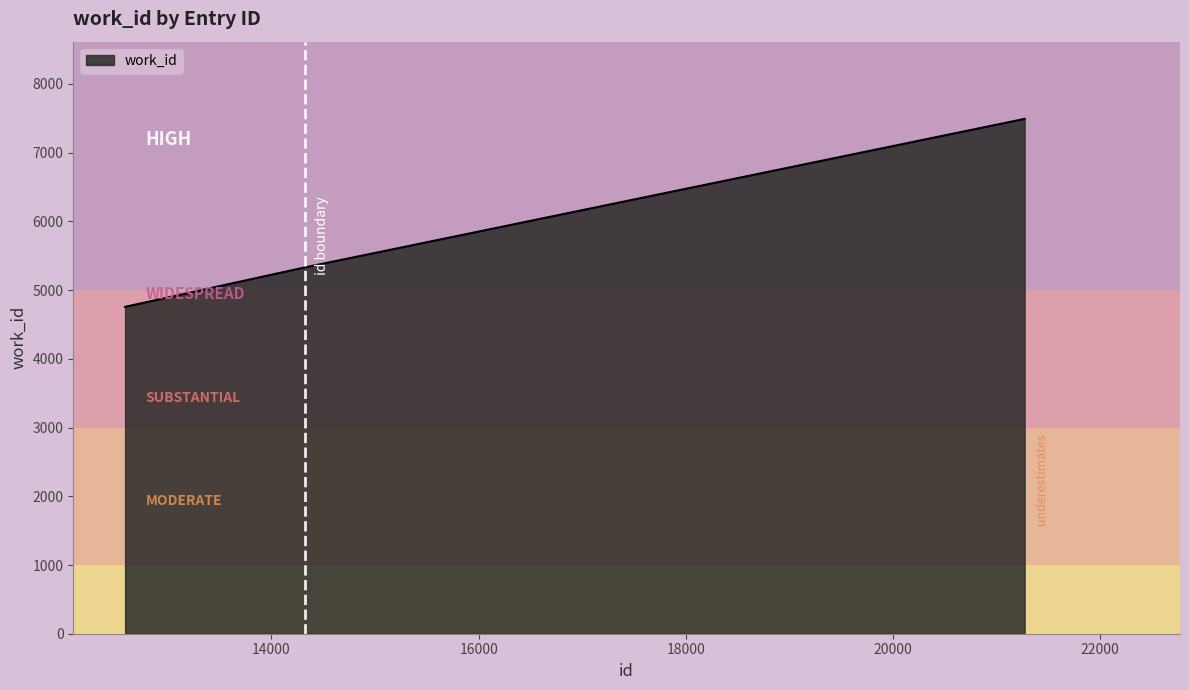

Does the chart display data point markers on the line(s)?

No